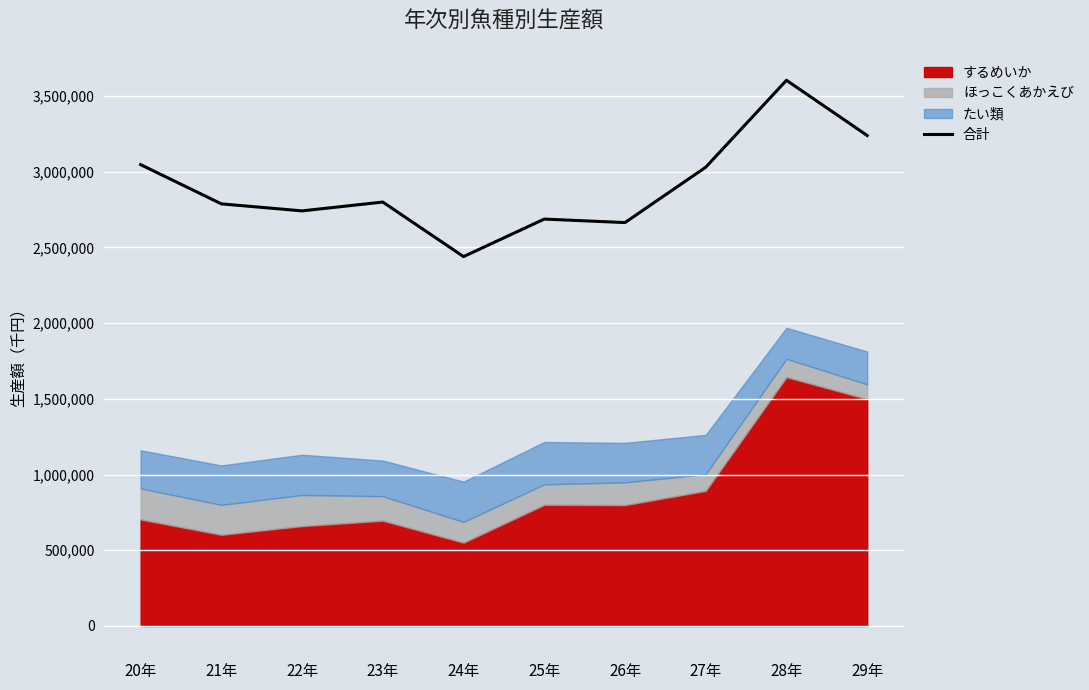

What is the minimum value shown in the chart?

2438897